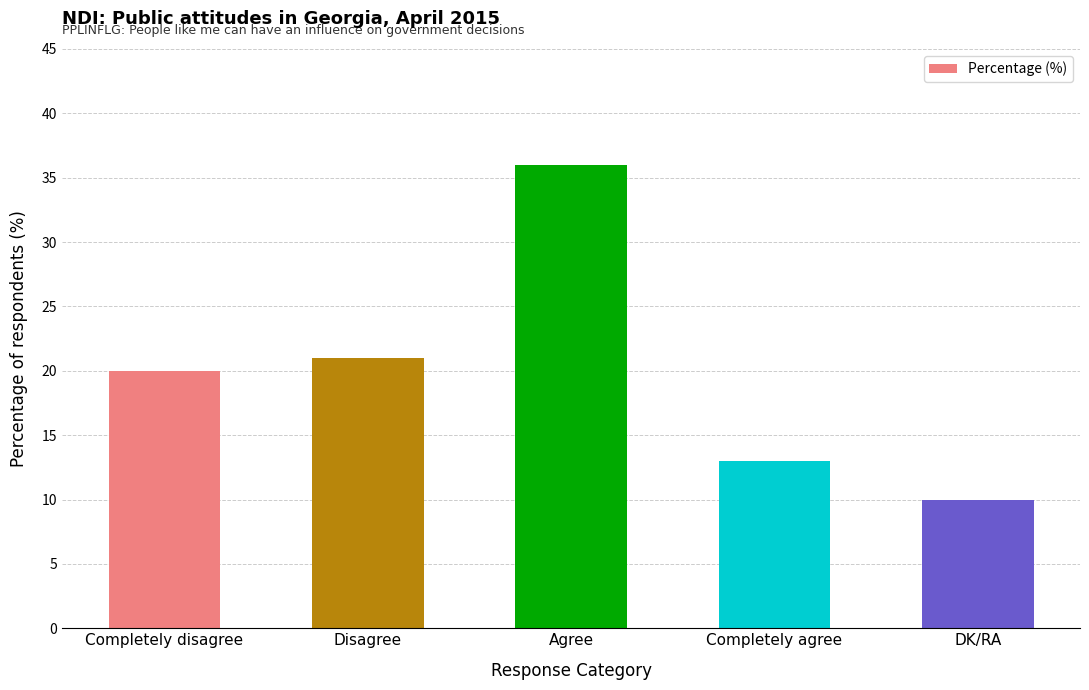

Where is the data nearest to the value 23?

Disagree